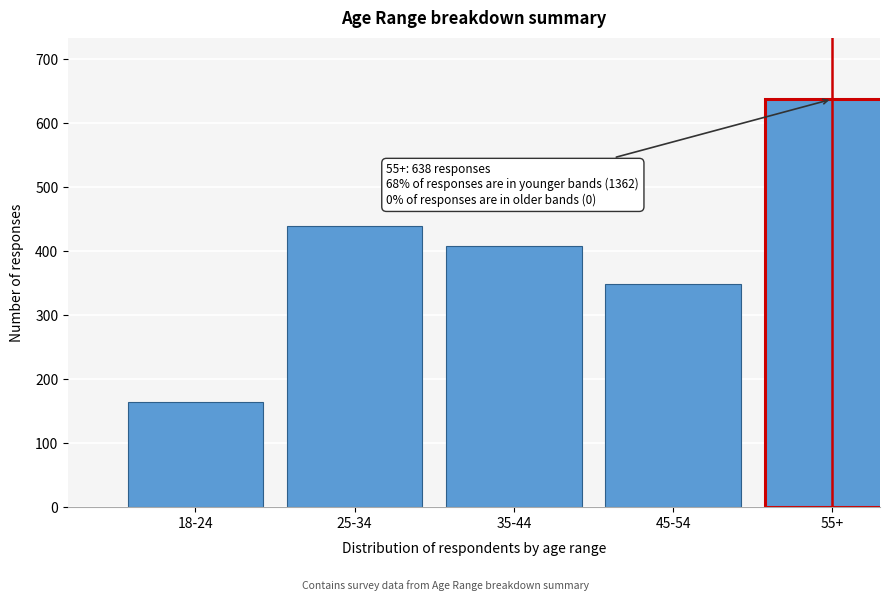

Reading right to left, transcribe all the data shown in this chart.

55+=638	45-54=349	35-44=409	25-34=439	18-24=165